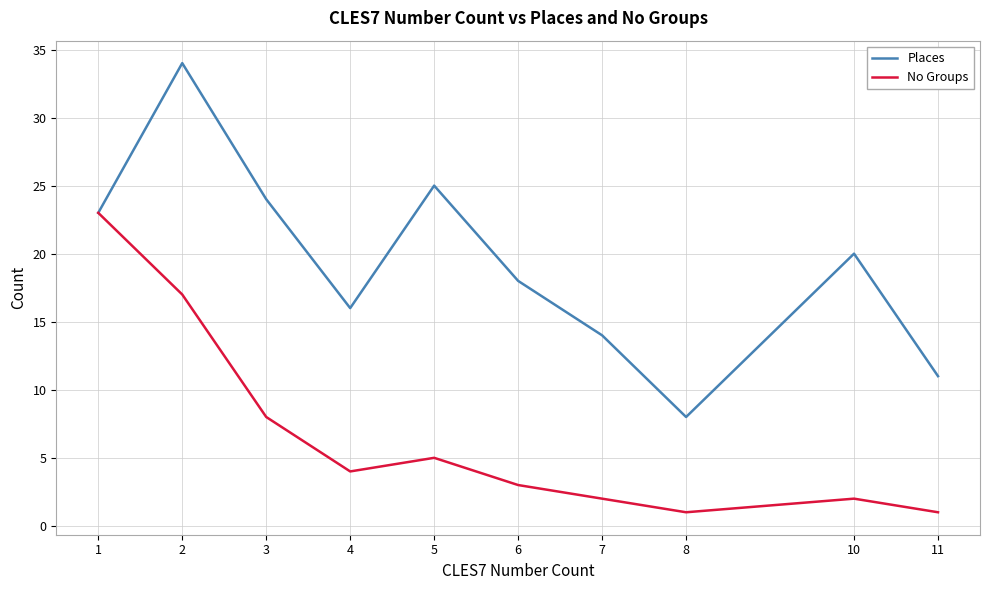

What is the total value across all series at 11?

12